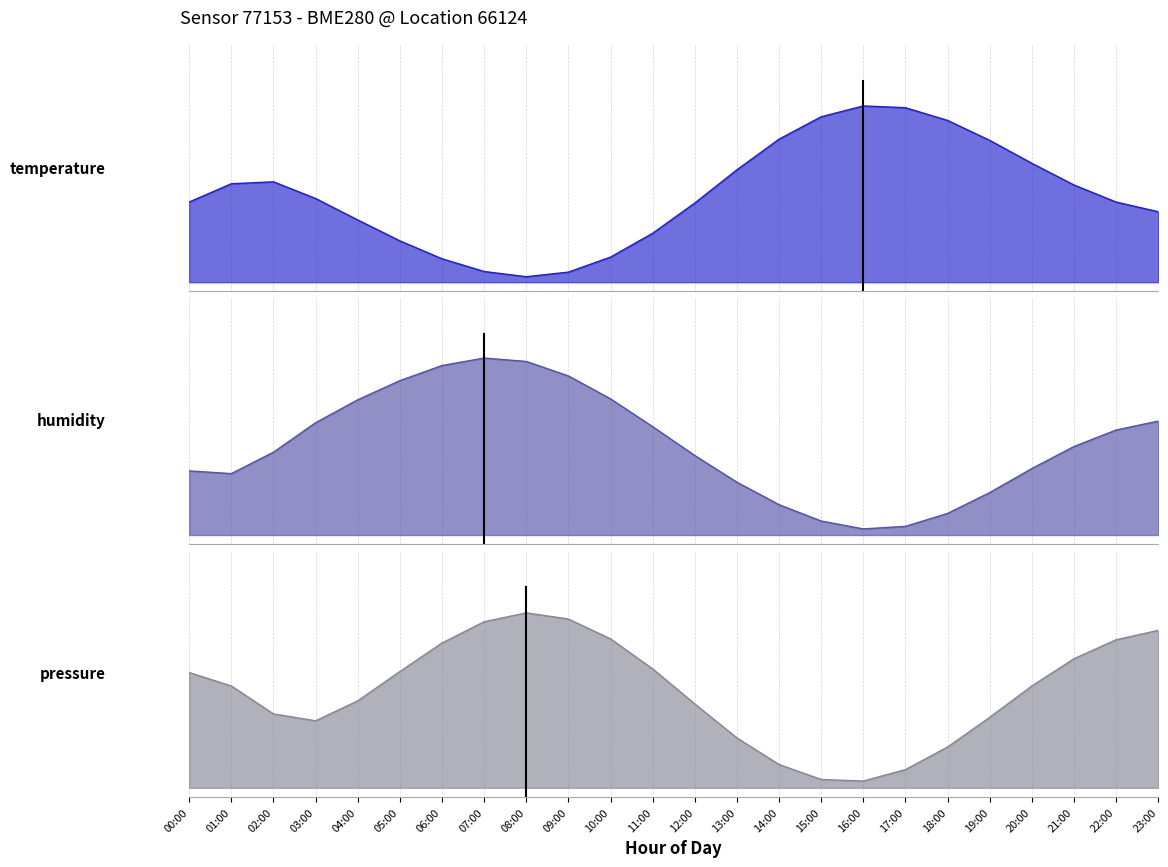

True or false: pressure has a value of 0.1 at 14:00.

False